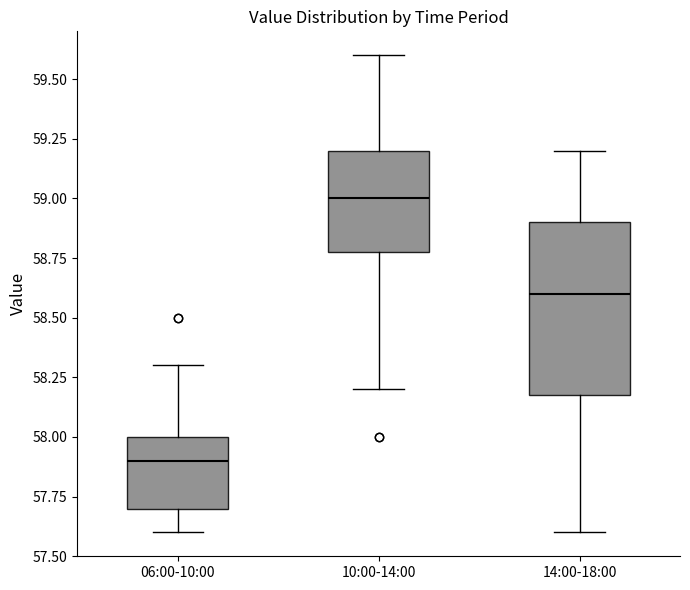

Reading left to right, read every box against the y-axis: the position of its median line, the range the box covers, and the ends of its whiskers. The values are not printed on the chart, so give them approximately, as read against the axis.

06:00-10:00: median 57.9, box 57.7 to 58.0, whiskers 57.6 to 58.3
10:00-14:00: median 59.0, box 58.8 to 59.2, whiskers 58.2 to 59.6
14:00-18:00: median 58.6, box 58.2 to 58.9, whiskers 57.6 to 59.2